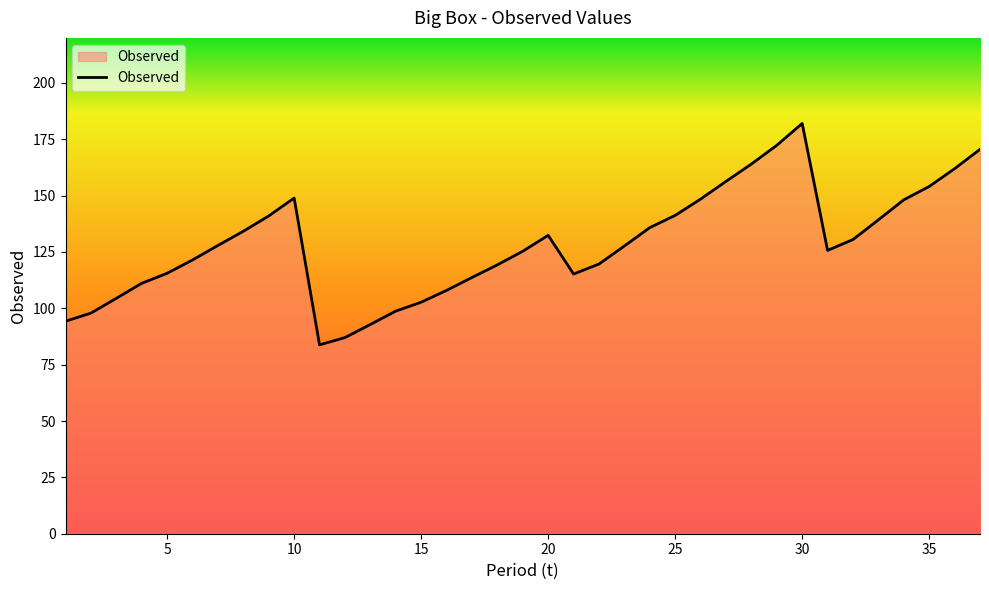

Count the number of categories in the chart.

37